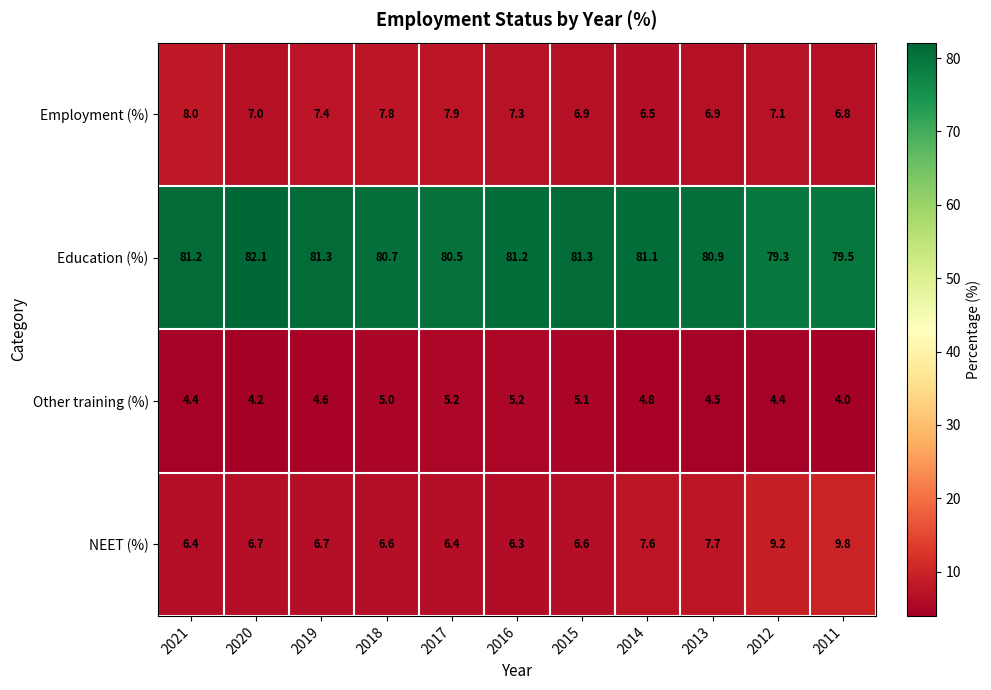

List the series in order of their peak value, highest first.

Education (%), NEET (%), Employment (%), Other training (%)